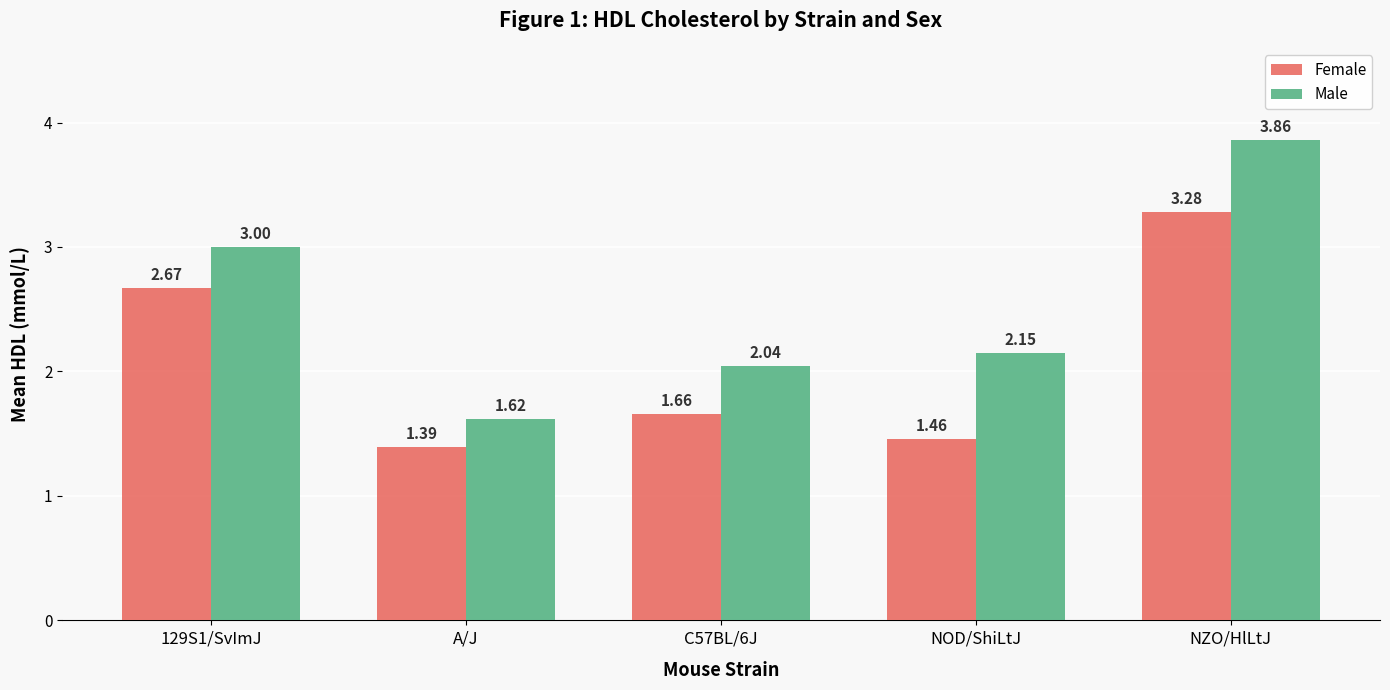

Is it true that Female equals 4.1 at 129S1/SvImJ?

False